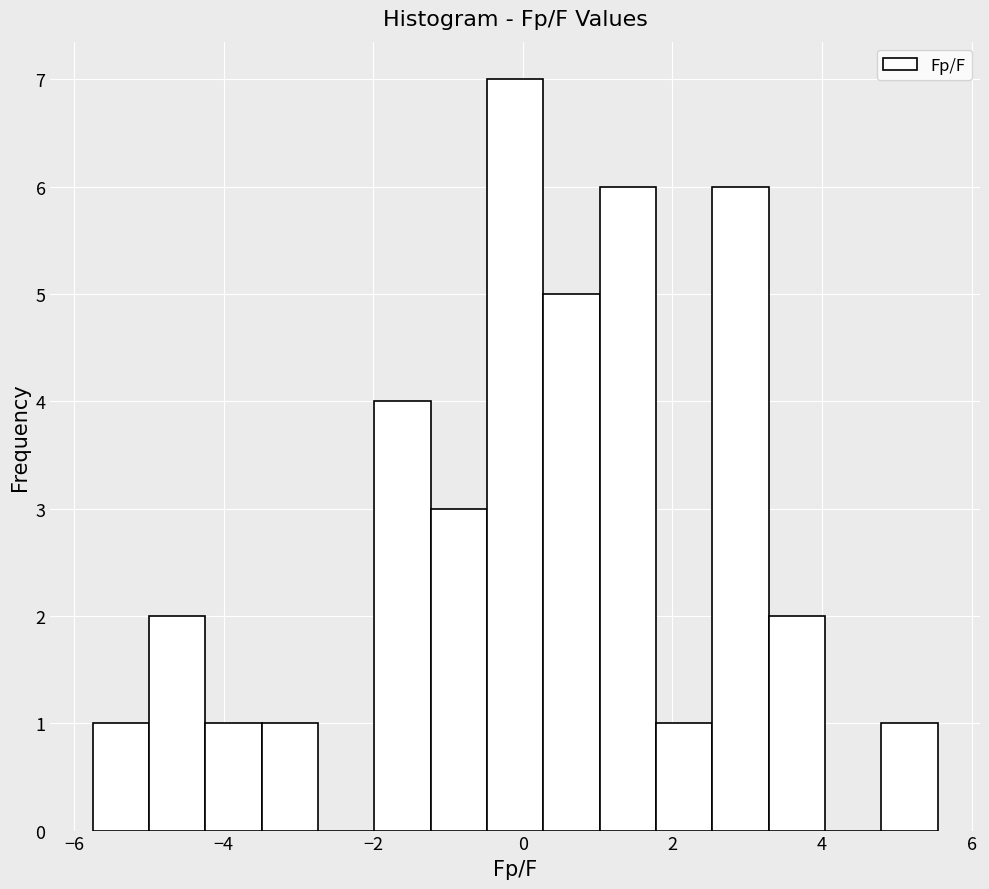

Read against the x-axis, roughly where is the centre of the tallest bar?

-0.2